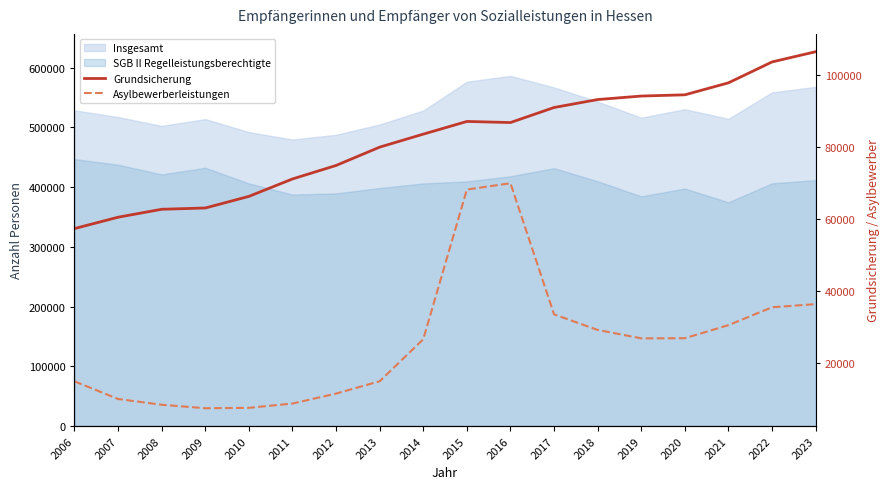

How many lines are shown in the chart?

2